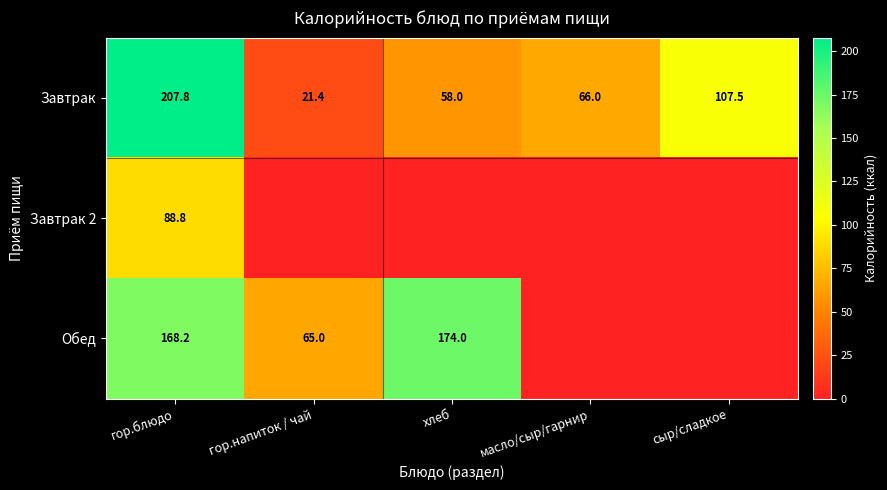

Is the value of Обед at хлеб greater than the value of Завтрак at сыр/сладкое?

Yes